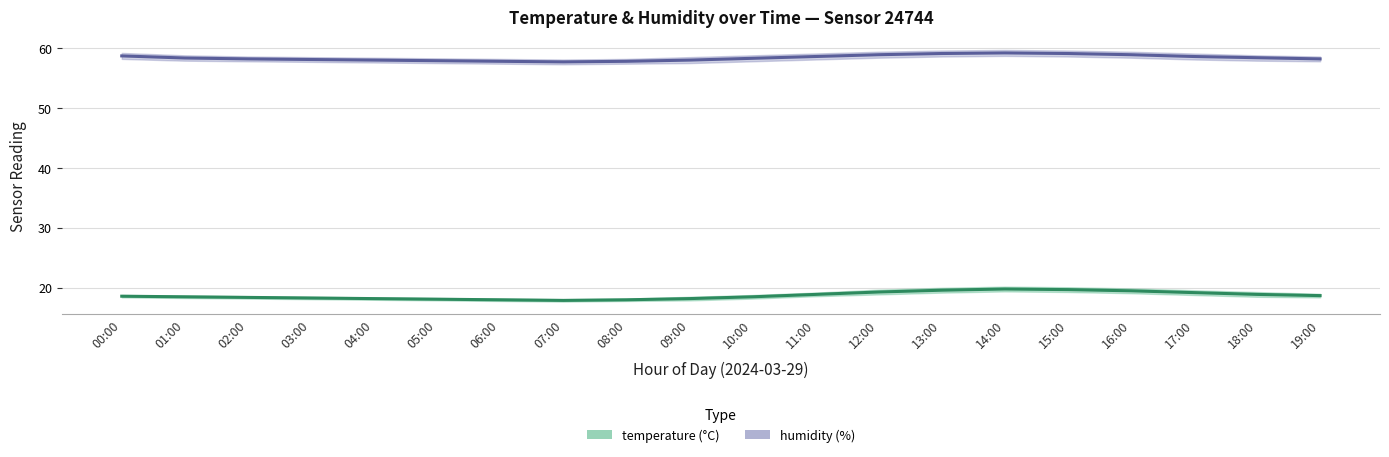

Which category has the highest value across all series?

14:00